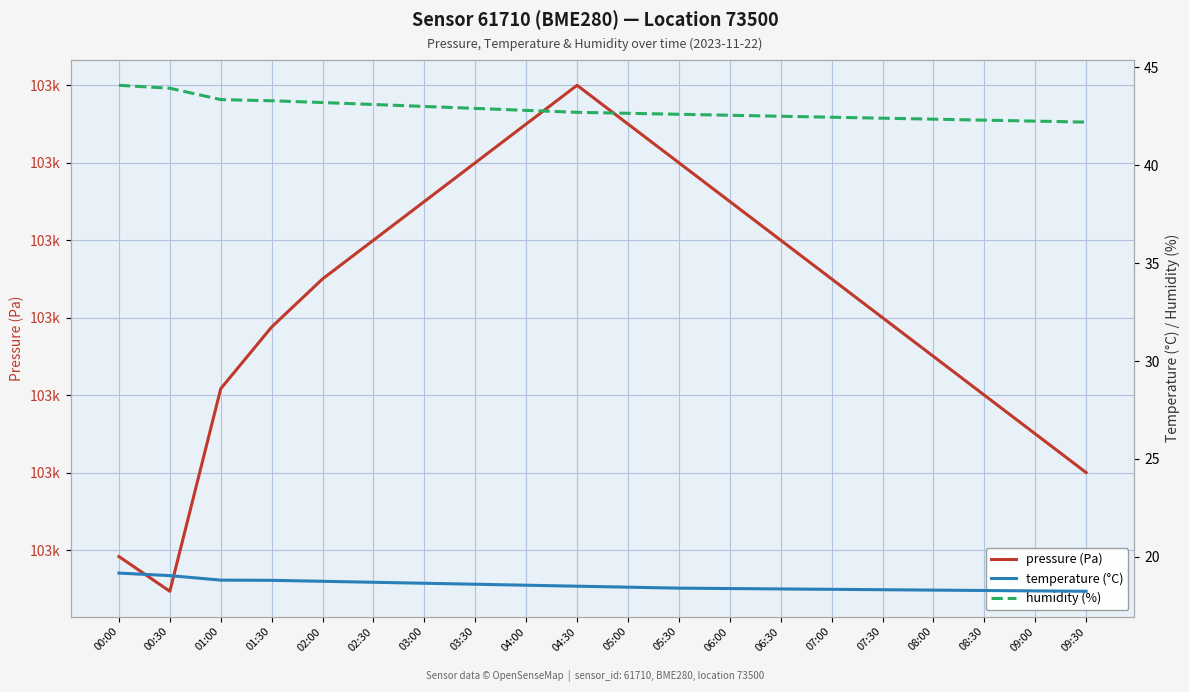

What is the sum of all temperature (°C) values?

370.9